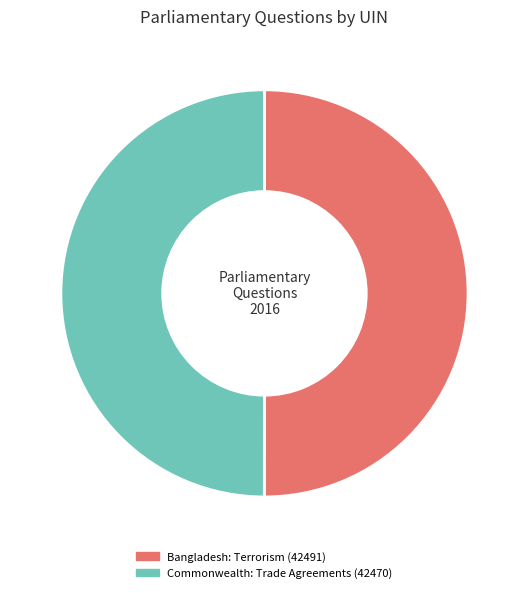

What is the ratio of the value at Commonwealth: Trade Agreements (42470) to the value at Bangladesh: Terrorism (42491)?

1.0